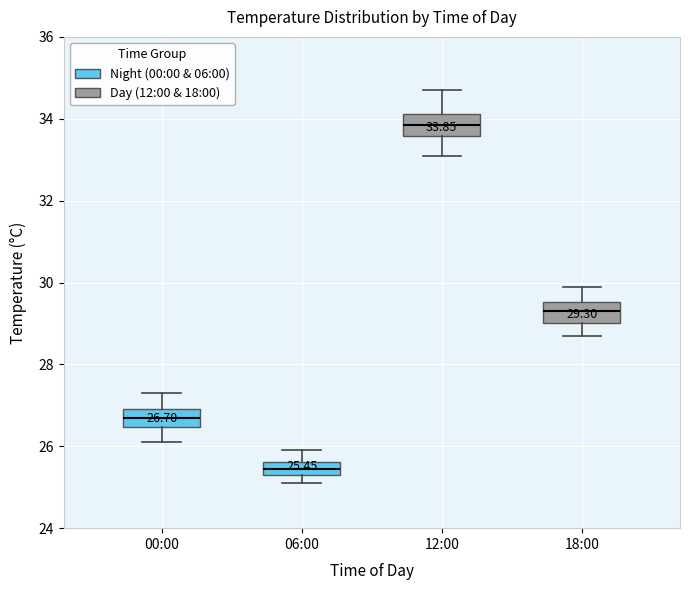

Which box has the highest median line?

12:00